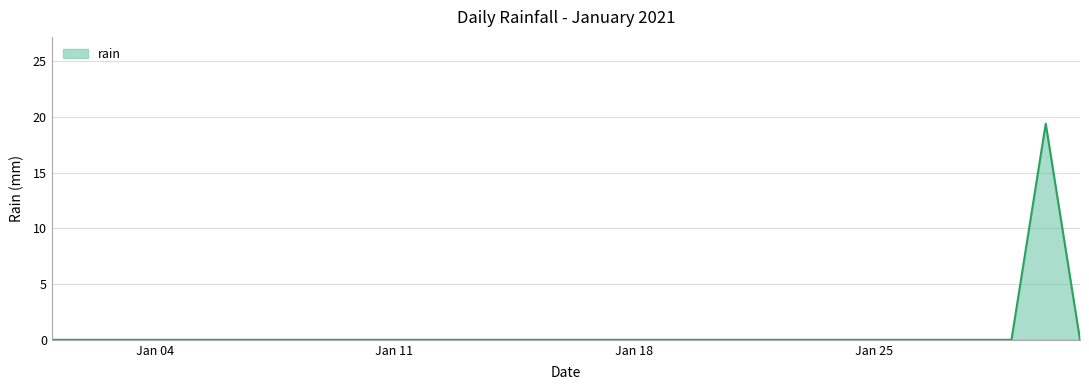

What is the maximum value shown in the chart?

19.4